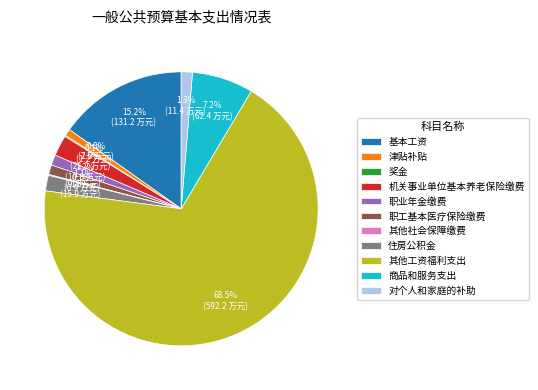

True or false: 基本工资 accounts for 22% of the total.

False